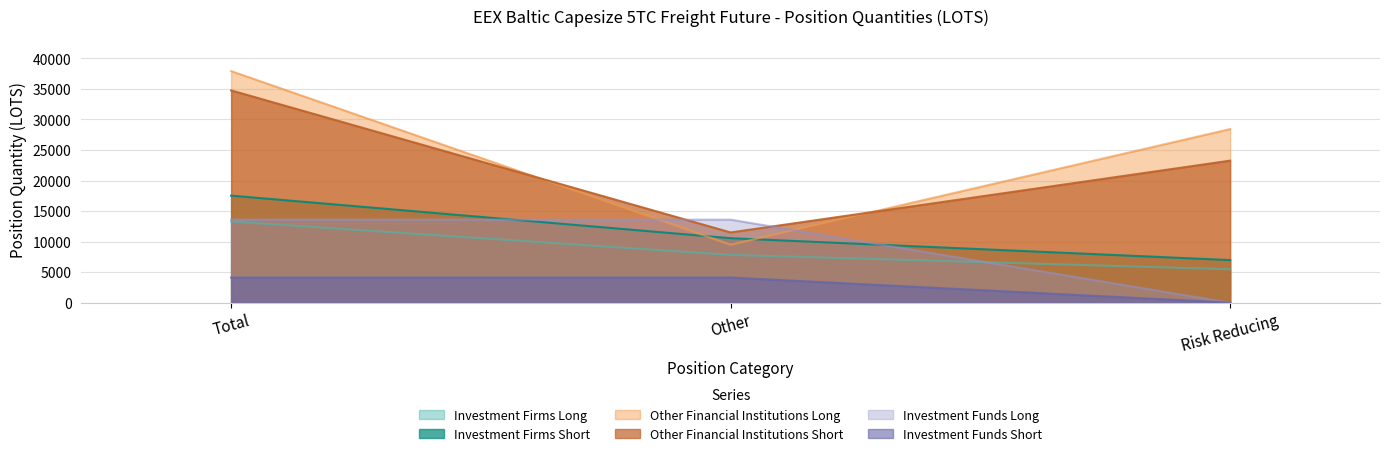

Reading left to right, transcribe all the data shown in this chart.

Investment Firms Long: Total=13288.6	Other=7821.6	Risk Reducing=5467.0
Investment Firms Short: Total=17527.2	Other=10556.0	Risk Reducing=6971.2
Other Financial Institutions Long: Total=37918.3	Other=9490.4	Risk Reducing=28427.9
Other Financial Institutions Short: Total=34753.8	Other=11498.8	Risk Reducing=23255.0
Investment Funds Long: Total=13595.0	Other=13595.0	Risk Reducing=0.0
Investment Funds Short: Total=4113.0	Other=4113.0	Risk Reducing=0.0